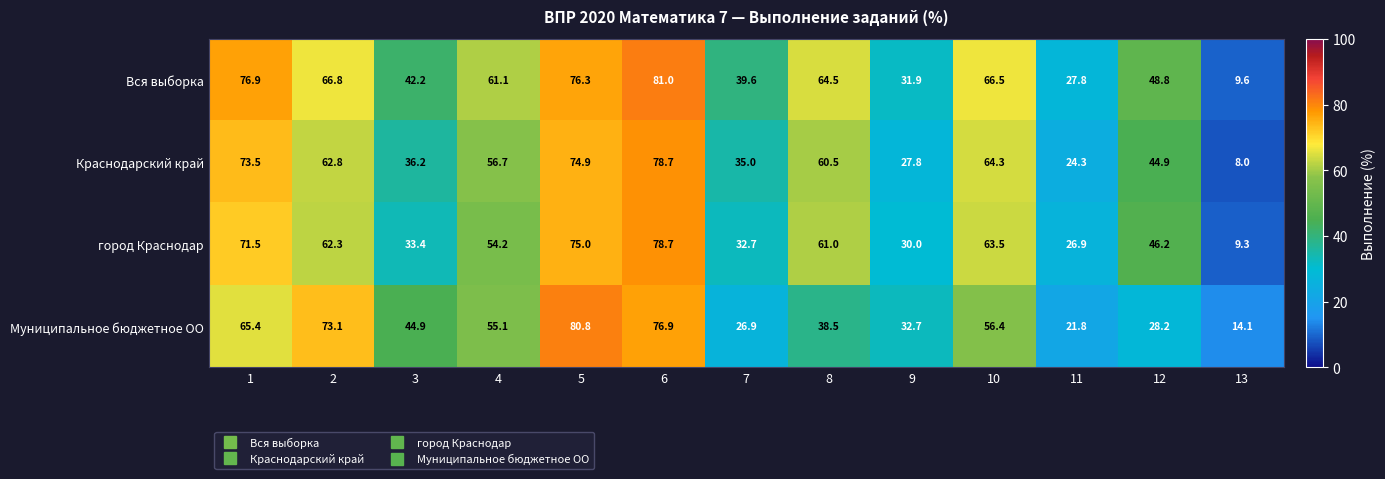

List the labels in order of Вся выборка value, largest first.

6, 1, 5, 2, 10, 8, 4, 12, 3, 7, 9, 11, 13